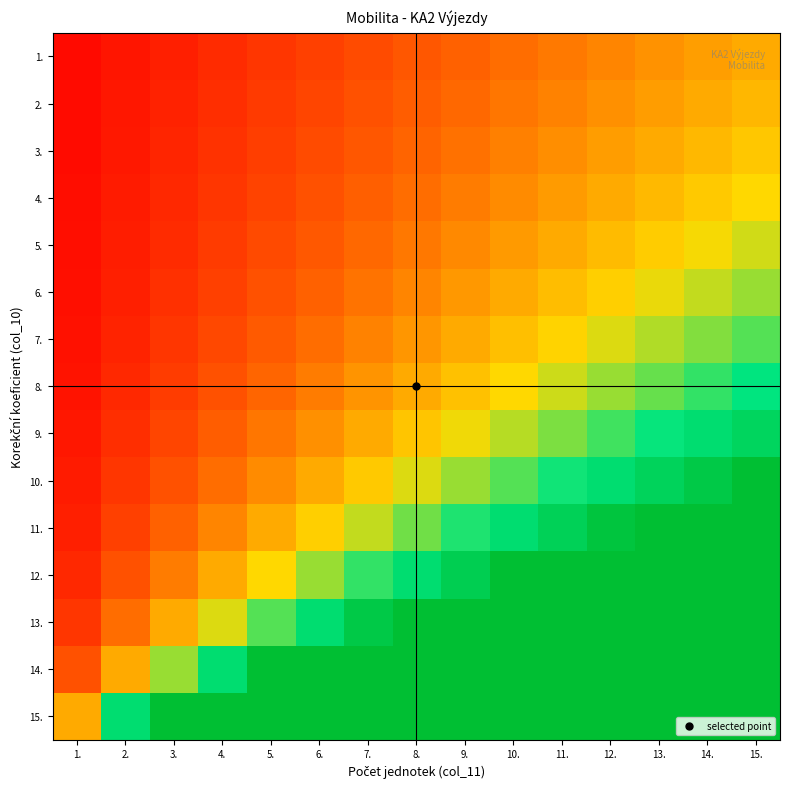

Reading left to right, what are all the values shown in this chart?

1.: 1.=0.1	2.=0.1	3.=0.2	4.=0.3	5.=0.3	6.=0.4	7.=0.5	8.=0.5	9.=0.6	10.=0.7	11.=0.7	12.=0.8	13.=0.9	14.=0.9	15.=1.0
2.: 1.=0.1	2.=0.1	3.=0.2	4.=0.3	5.=0.4	6.=0.4	7.=0.5	8.=0.6	9.=0.6	10.=0.7	11.=0.8	12.=0.9	13.=0.9	14.=1.0	15.=1.1
3.: 1.=0.1	2.=0.2	3.=0.2	4.=0.3	5.=0.4	6.=0.5	7.=0.5	8.=0.6	9.=0.7	10.=0.8	11.=0.8	12.=0.9	13.=1.0	14.=1.1	15.=1.2
4.: 1.=0.1	2.=0.2	3.=0.2	4.=0.3	5.=0.4	6.=0.5	7.=0.6	8.=0.7	9.=0.7	10.=0.8	11.=0.9	12.=1.0	13.=1.1	14.=1.2	15.=1.2
5.: 1.=0.1	2.=0.2	3.=0.3	4.=0.4	5.=0.5	6.=0.5	7.=0.6	8.=0.7	9.=0.8	10.=0.9	11.=1.0	12.=1.1	13.=1.2	14.=1.3	15.=1.4
6.: 1.=0.1	2.=0.2	3.=0.3	4.=0.4	5.=0.5	6.=0.6	7.=0.7	8.=0.8	9.=0.9	10.=1.0	11.=1.1	12.=1.2	13.=1.3	14.=1.4	15.=1.5
7.: 1.=0.1	2.=0.2	3.=0.3	4.=0.4	5.=0.6	6.=0.7	7.=0.8	8.=0.9	9.=1.0	10.=1.1	11.=1.2	12.=1.3	13.=1.4	14.=1.6	15.=1.7
8.: 1.=0.1	2.=0.2	3.=0.4	4.=0.5	5.=0.6	6.=0.7	7.=0.9	8.=1.0	9.=1.1	10.=1.2	11.=1.4	12.=1.5	13.=1.6	14.=1.7	15.=1.9
9.: 1.=0.1	2.=0.3	3.=0.4	4.=0.6	5.=0.7	6.=0.9	7.=1.0	8.=1.1	9.=1.3	10.=1.4	11.=1.6	12.=1.7	13.=1.9	14.=2.0	15.=2.1
10.: 1.=0.2	2.=0.3	3.=0.5	4.=0.7	5.=0.8	6.=1.0	7.=1.2	8.=1.3	9.=1.5	10.=1.7	11.=1.8	12.=2.0	13.=2.2	14.=2.3	15.=2.5
11.: 1.=0.2	2.=0.4	3.=0.6	4.=0.8	5.=1.0	6.=1.2	7.=1.4	8.=1.6	9.=1.8	10.=2.0	11.=2.2	12.=2.4	13.=2.6	14.=2.8	15.=3.0
12.: 1.=0.2	2.=0.5	3.=0.7	4.=1.0	5.=1.2	6.=1.5	7.=1.7	8.=2.0	9.=2.2	10.=2.5	11.=2.7	12.=3.0	13.=3.2	14.=3.5	15.=3.7
13.: 1.=0.3	2.=0.7	3.=1.0	4.=1.3	5.=1.7	6.=2.0	7.=2.3	8.=2.7	9.=3.0	10.=3.3	11.=3.7	12.=4.0	13.=4.3	14.=4.7	15.=5.0
14.: 1.=0.5	2.=1.0	3.=1.5	4.=2.0	5.=2.5	6.=3.0	7.=3.5	8.=4.0	9.=4.5	10.=5.0	11.=5.5	12.=6.0	13.=6.5	14.=7.0	15.=7.5
15.: 1.=1.0	2.=2.0	3.=3.0	4.=4.0	5.=5.0	6.=6.0	7.=7.0	8.=8.0	9.=9.0	10.=10.0	11.=11.0	12.=12.0	13.=13.0	14.=14.0	15.=15.0